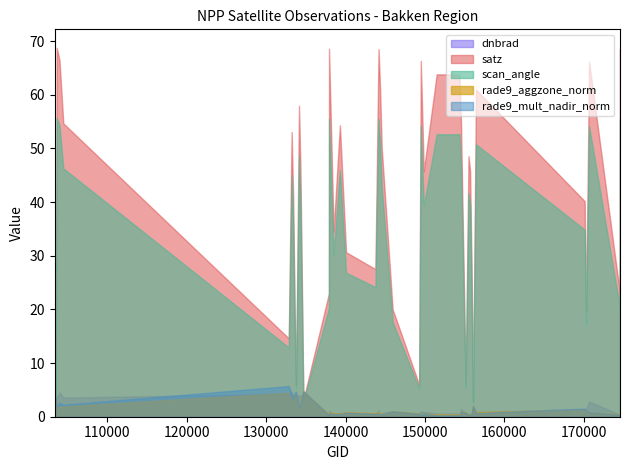

What is the difference between the maximum and minimum values in the rade9_aggzone_norm series?

4.6